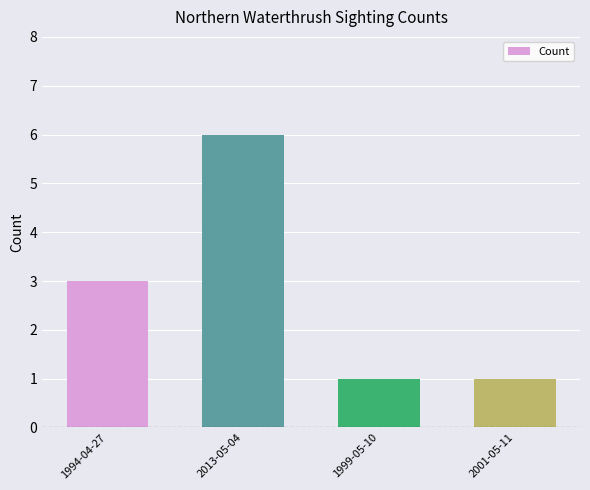

Does the chart contain any negative values?

No